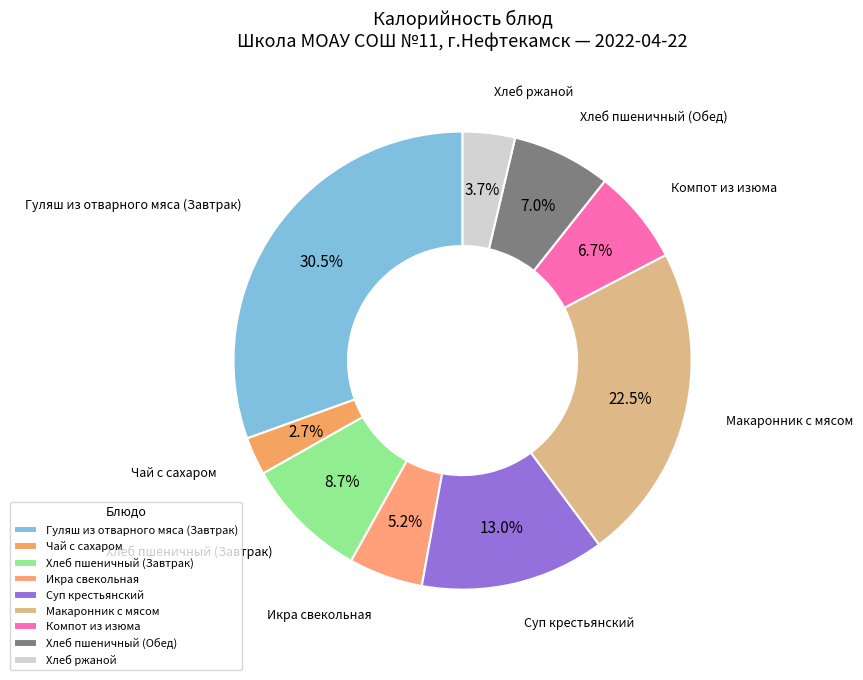

Which has a higher value, Гуляш из отварного мяса (Завтрак) or Компот из изюма?

Гуляш из отварного мяса (Завтрак)